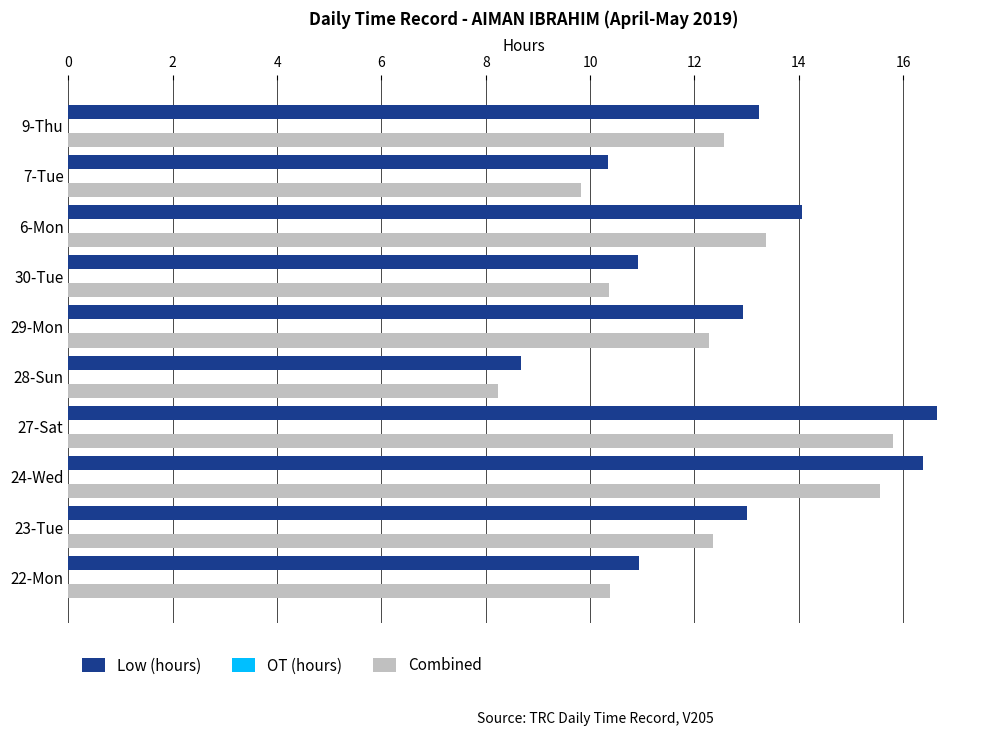

How many data points does each series have?

10